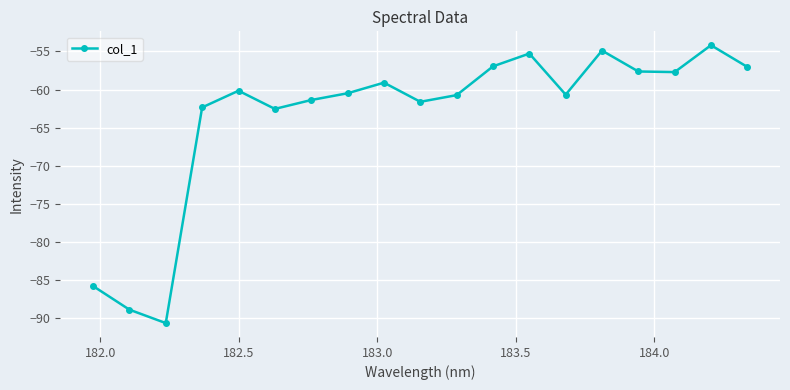

What is the sum of all values?

-1207.9